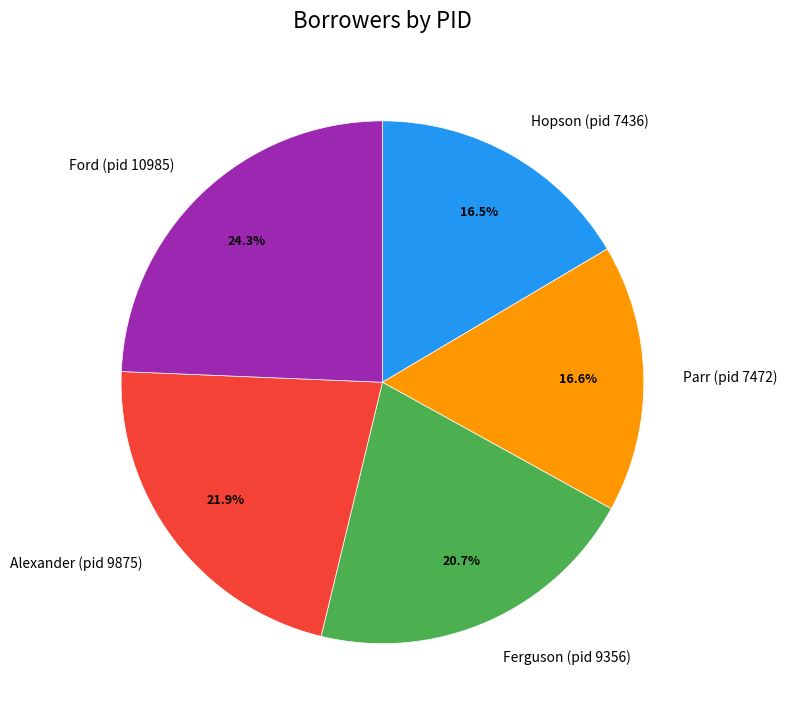

Combined, do Ferguson (pid 9356) and Hopson (pid 7436) account for over 50%?

No